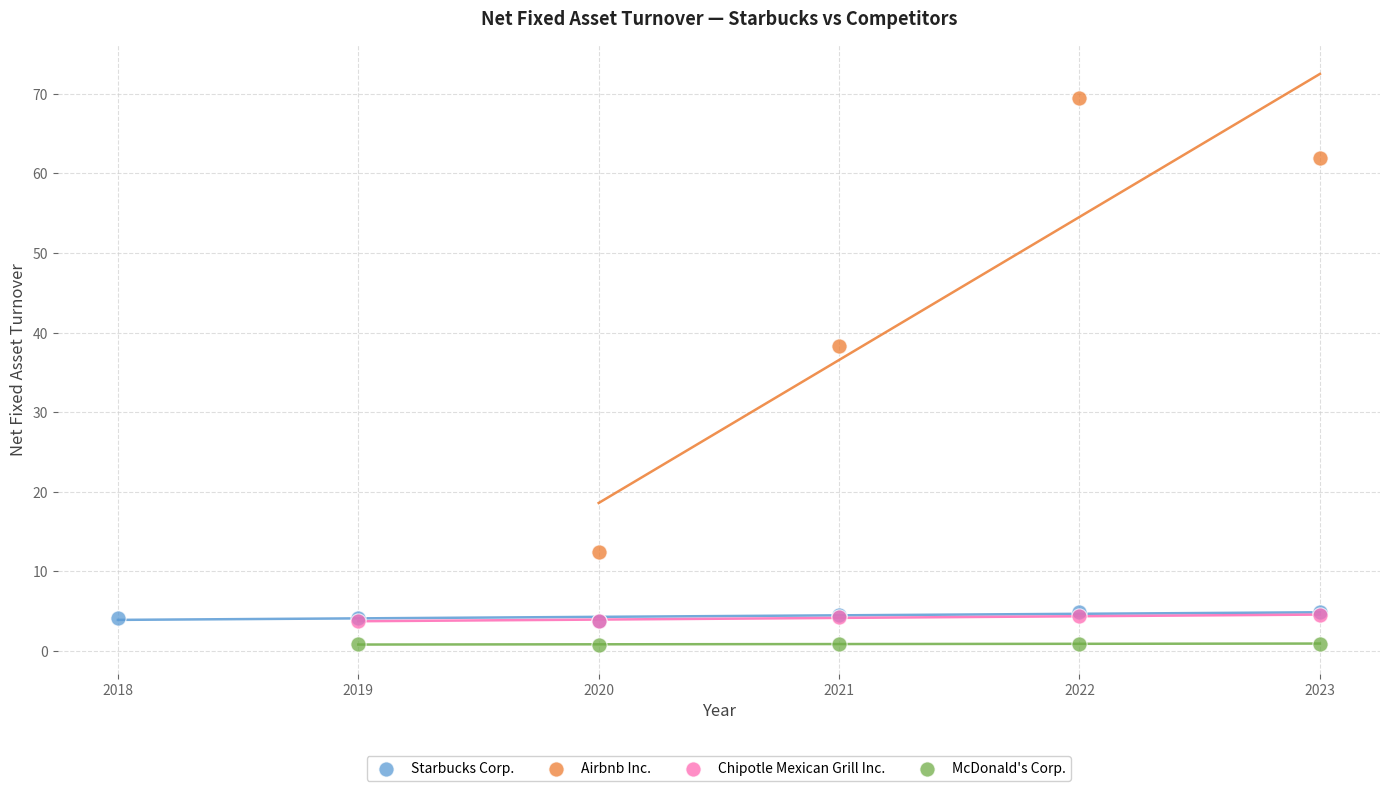

Which series has the largest Y range (max minus min)?

Airbnb Inc.